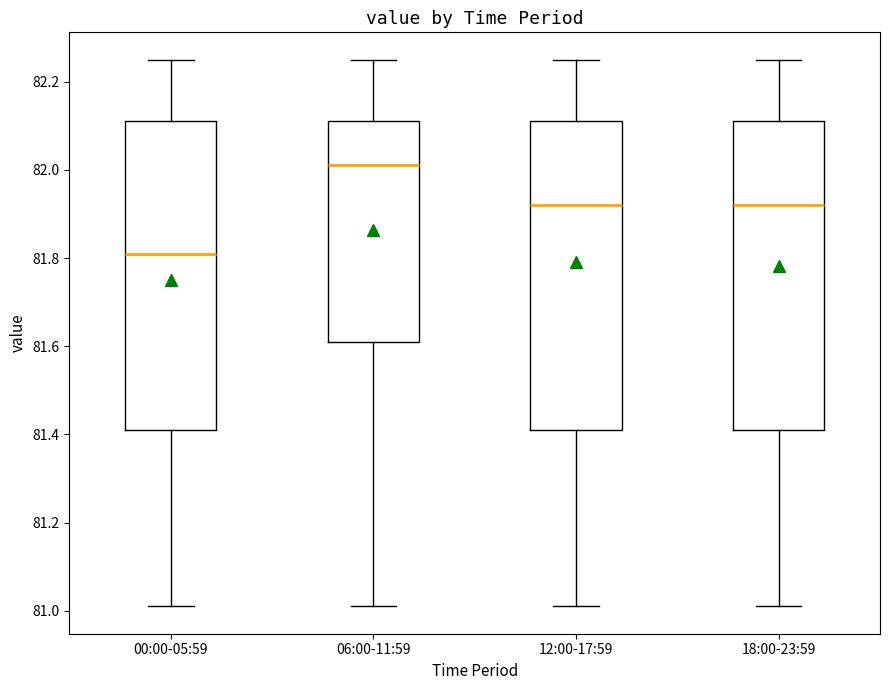

Reading left to right, read every box against the y-axis: the position of its median line, the range the box covers, and the ends of its whiskers. The values are not printed on the chart, so give them approximately, as read against the axis.

00:00-05:59: median 81.82, box 81.42 to 82.12, whiskers 81.02 to 82.26
06:00-11:59: median 82.02, box 81.62 to 82.12, whiskers 81.02 to 82.26
12:00-17:59: median 81.92, box 81.42 to 82.12, whiskers 81.02 to 82.26
18:00-23:59: median 81.92, box 81.42 to 82.12, whiskers 81.02 to 82.26